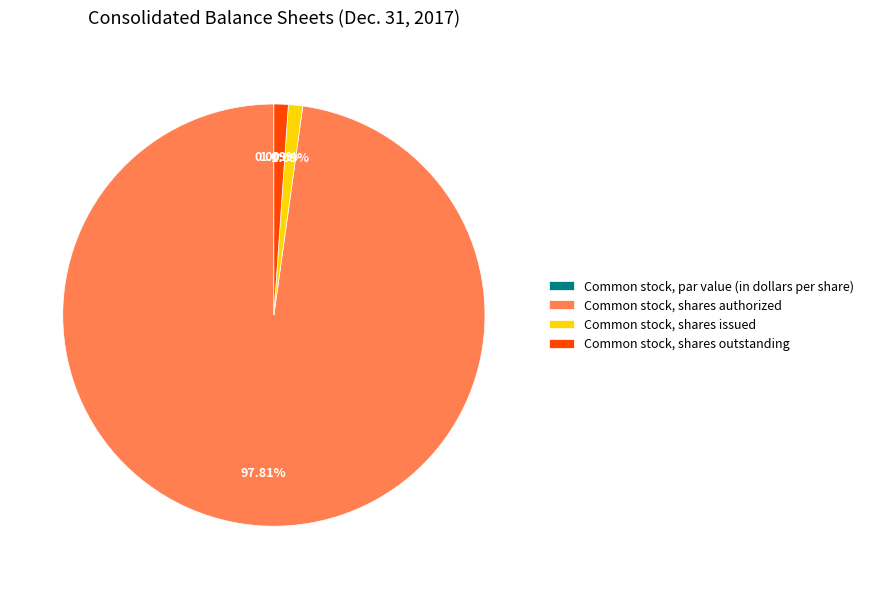

To the nearest percent, what is the average slice percentage?

25%